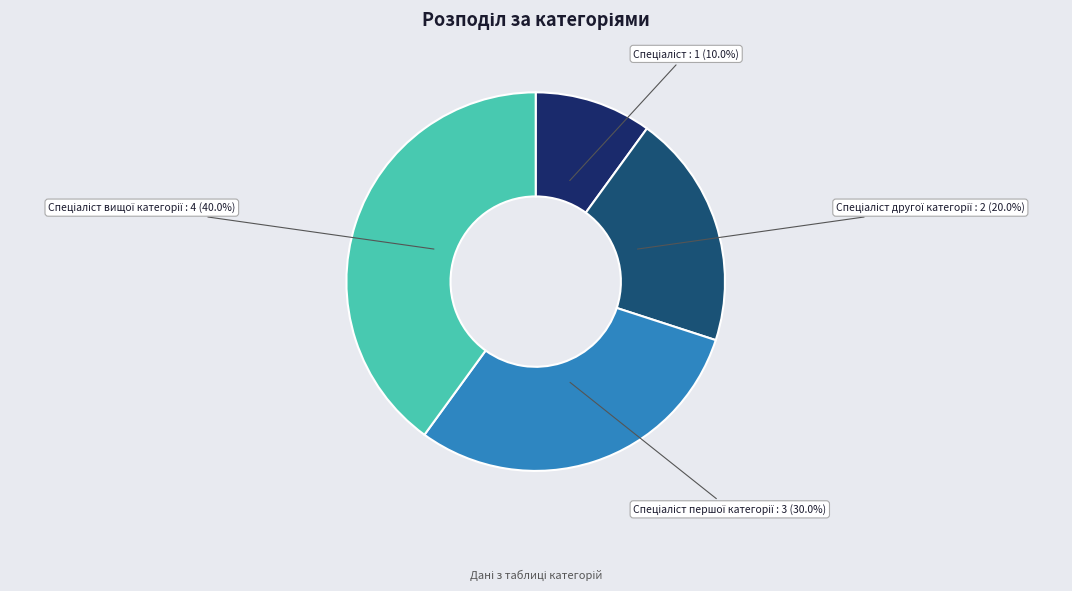

Does any single category account for the majority?

No